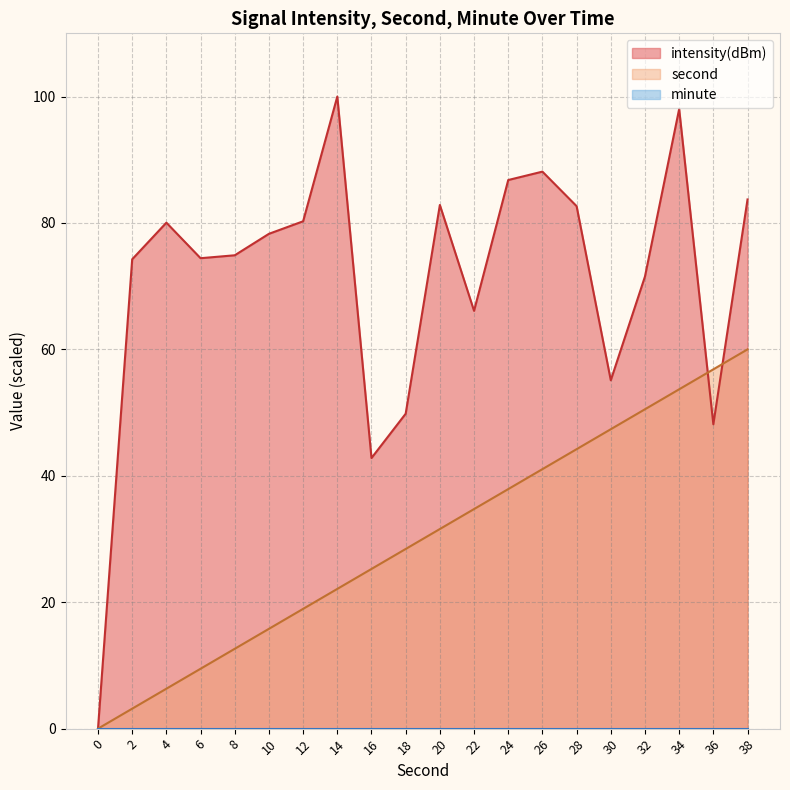

Where does the second series first go above 31?

20